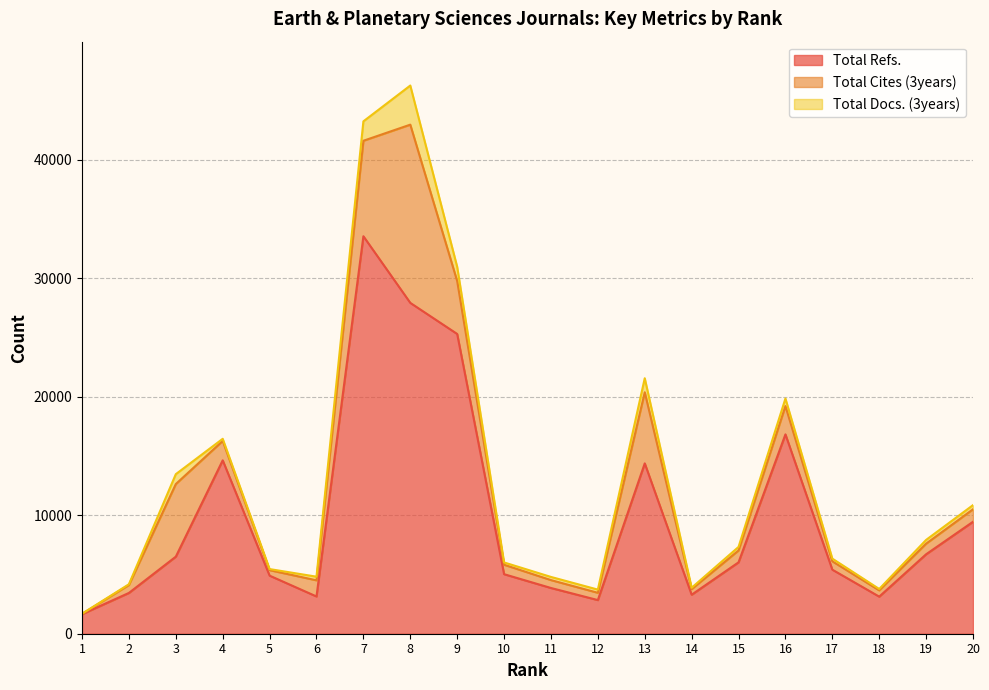

Does the chart display data point markers on the line(s)?

No